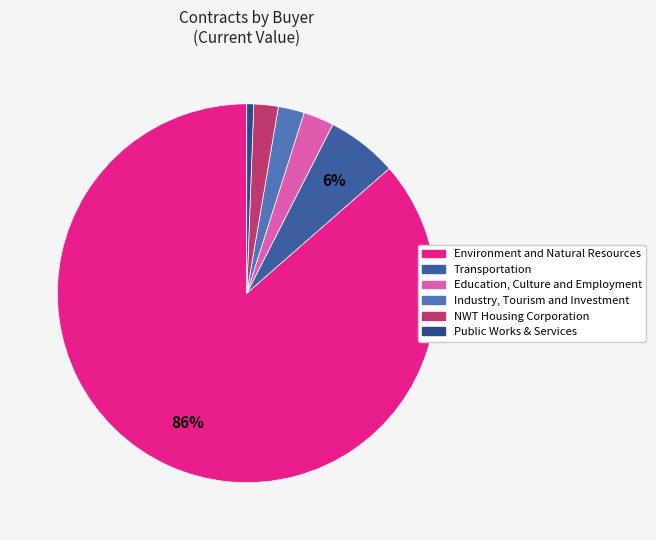

Count the number of slices in the pie.

6